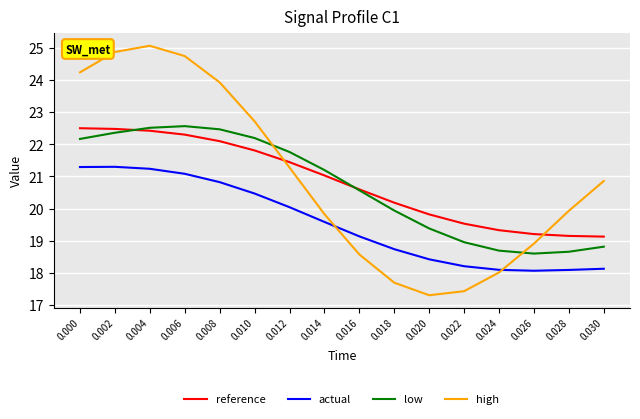

Which series changed the most between 0.008 and 0.022?

high